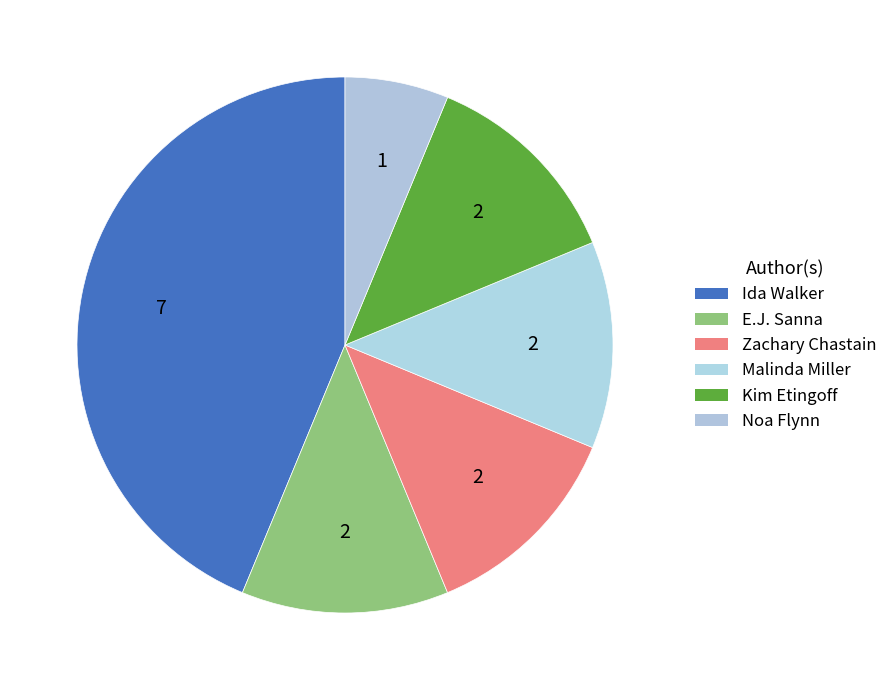

Which slice is the smallest?

Noa Flynn